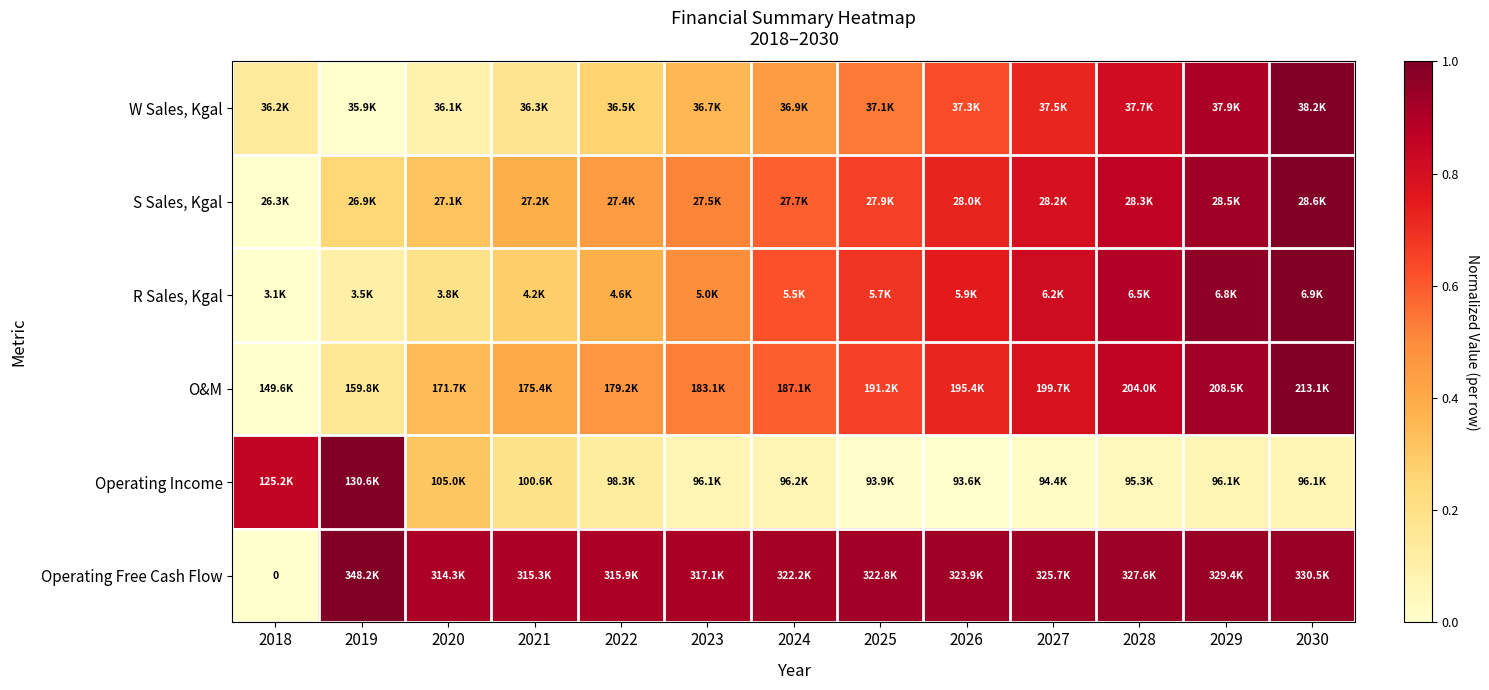

Is the value of O&M at 2024 greater than the value of Operating Income at 2023?

Yes